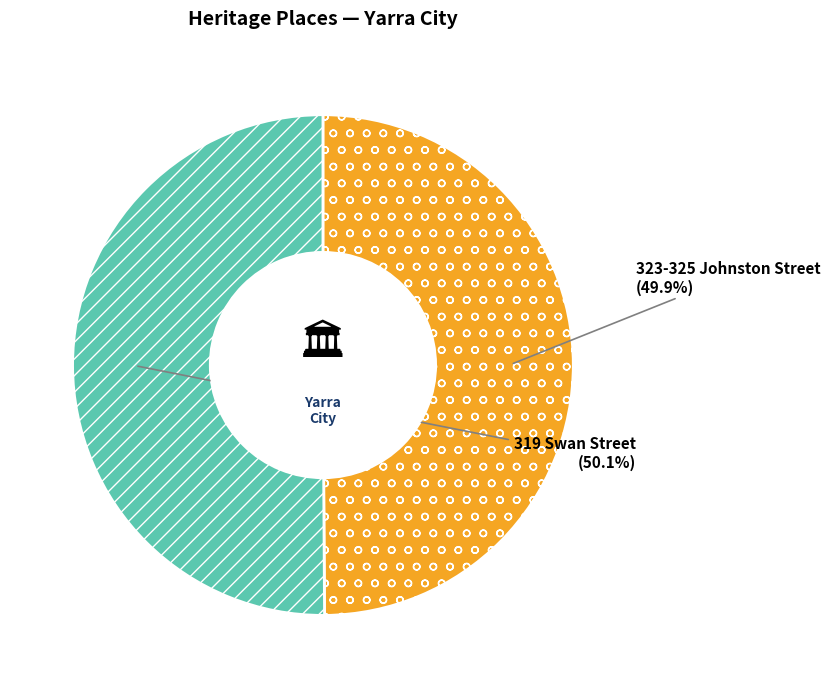

What is the total percentage of 319 Swan Street and 323-325 Johnston Street?

100.0%